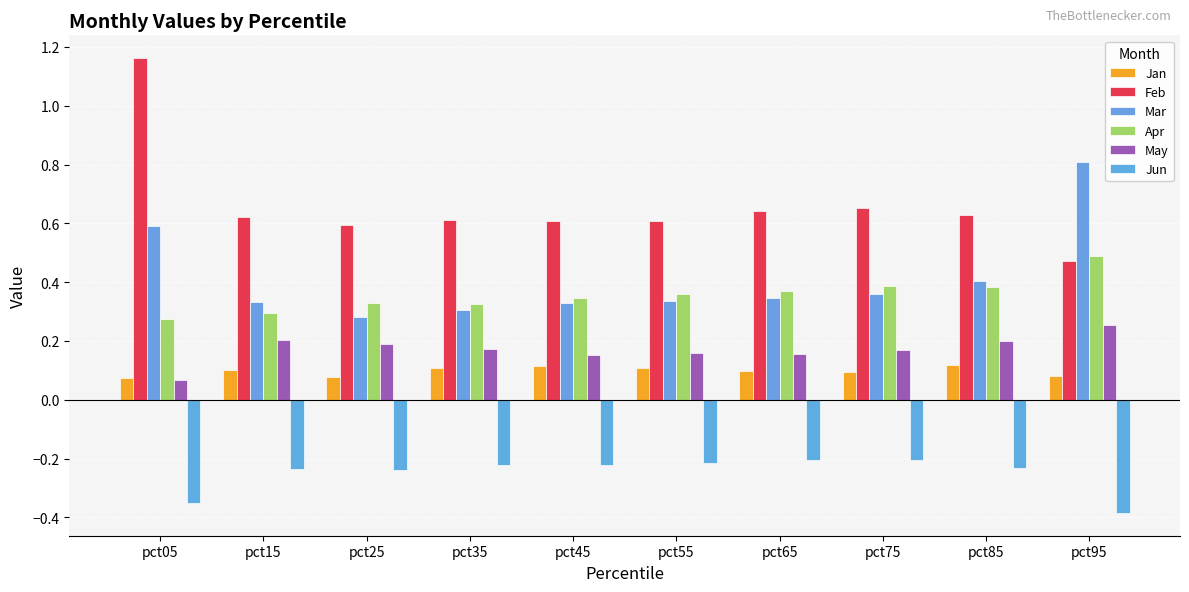

What is the minimum value shown in the chart?

-0.4